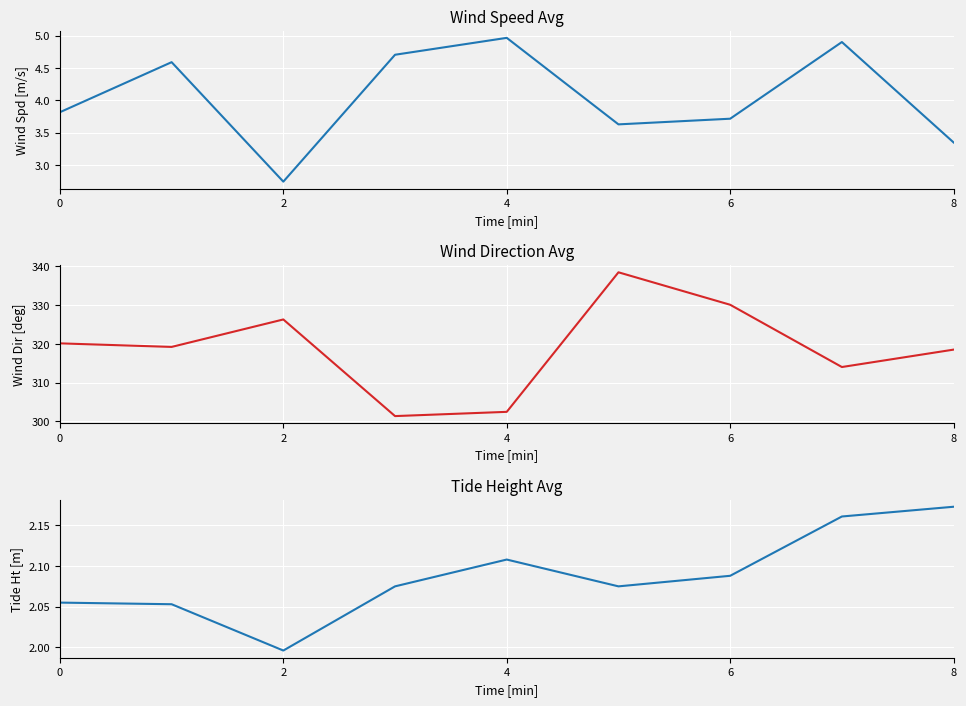

What is the highest value of the wind_spd_avg series?

5.0